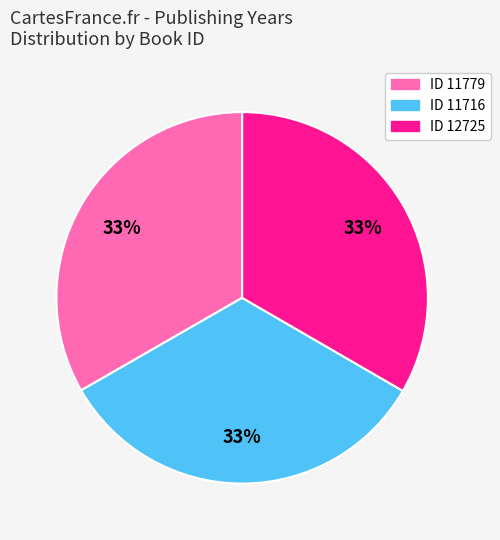

What is the ratio of the value at ID 12725 to the value at ID 11779?

1.0